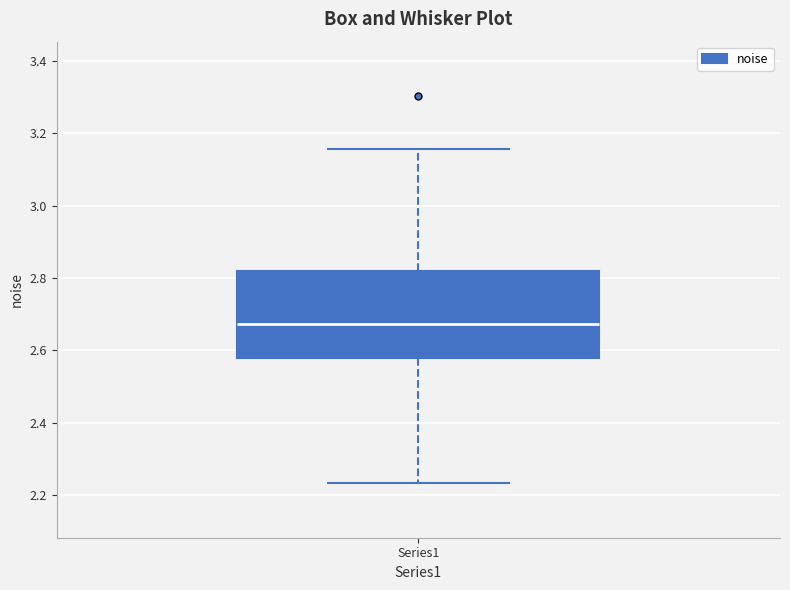

Read this box plot against the y-axis: the position of the median line, the range covered by the box, and the ends of both whiskers. The values are not printed on the chart, so give them approximately, as read against the axis.

median 2.68, box 2.58 to 2.82, whiskers 2.24 to 3.16